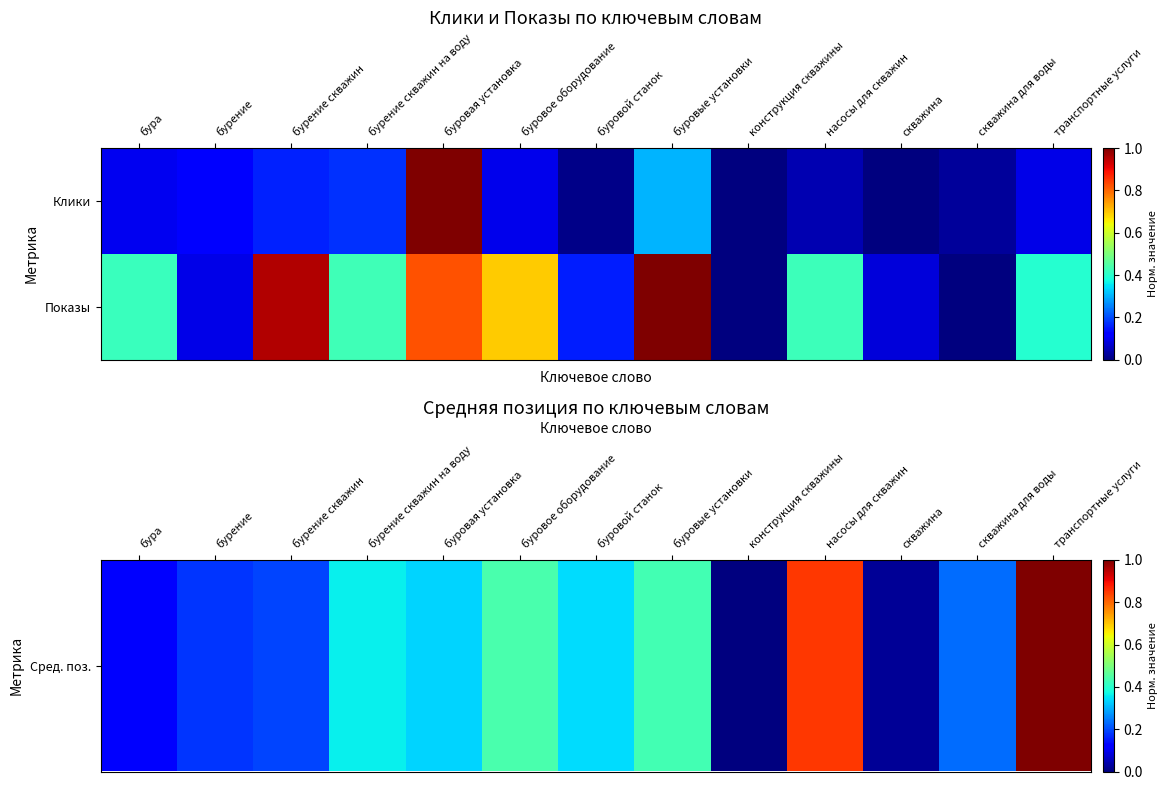

Count the number of categories in the chart.

13